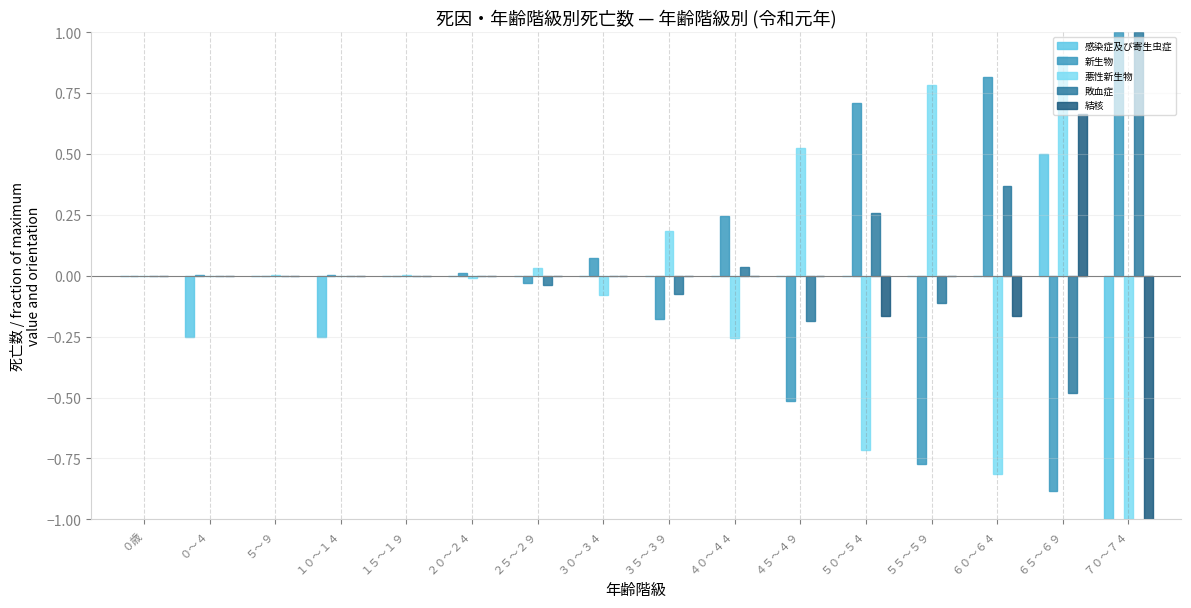

At how many categories does at least one series exceed 0?

15